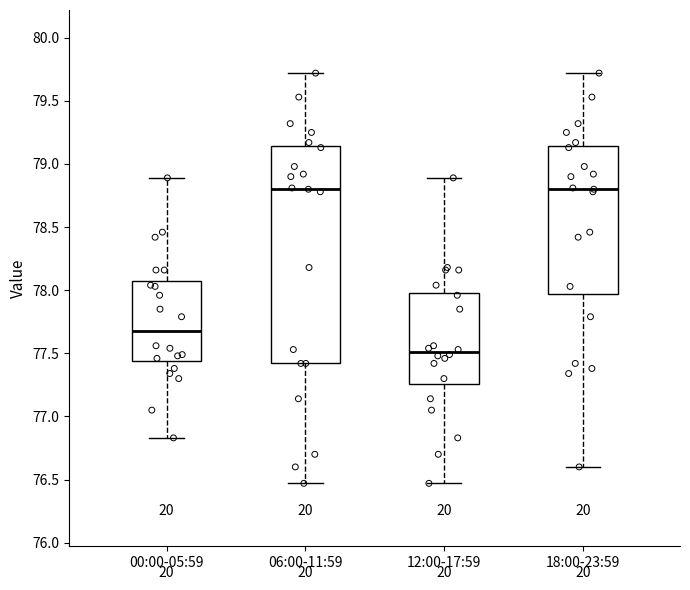

Where does the median line of the box for 12:00-17:59 sit on the y-axis? The values are not printed on the chart, so give them approximately, as read against the axis.

77.50